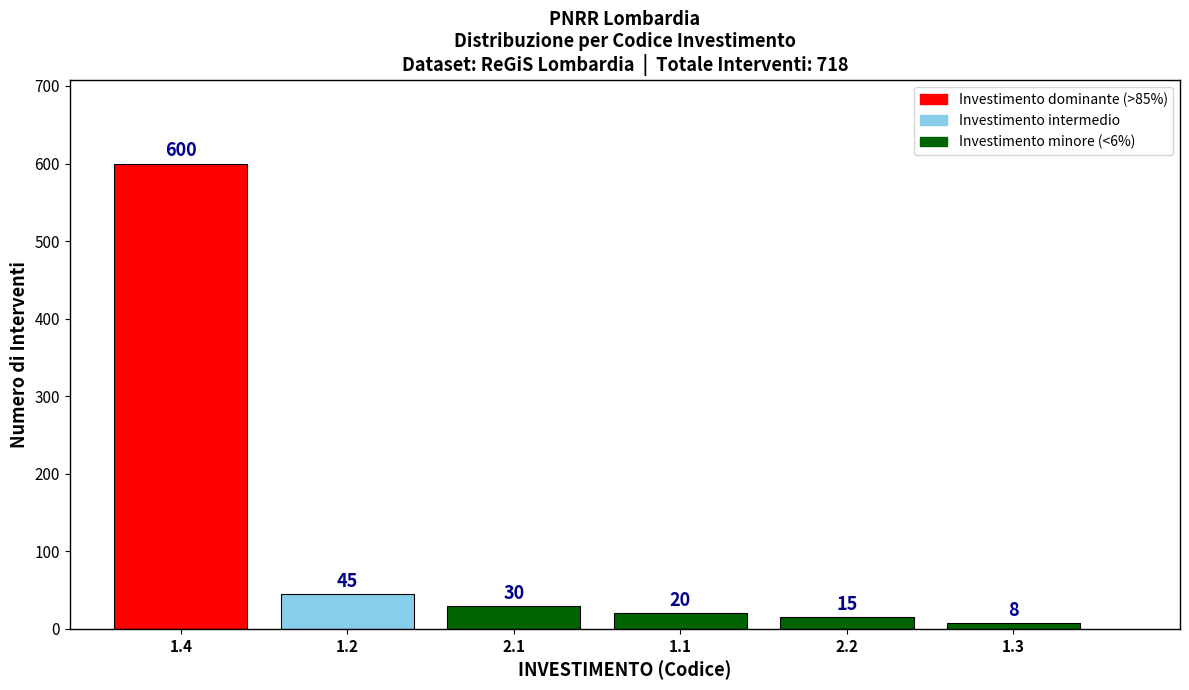

Reading right to left, what are all the values shown in this chart?

1.3=8	2.2=15	1.1=20	2.1=30	1.2=45	1.4=600